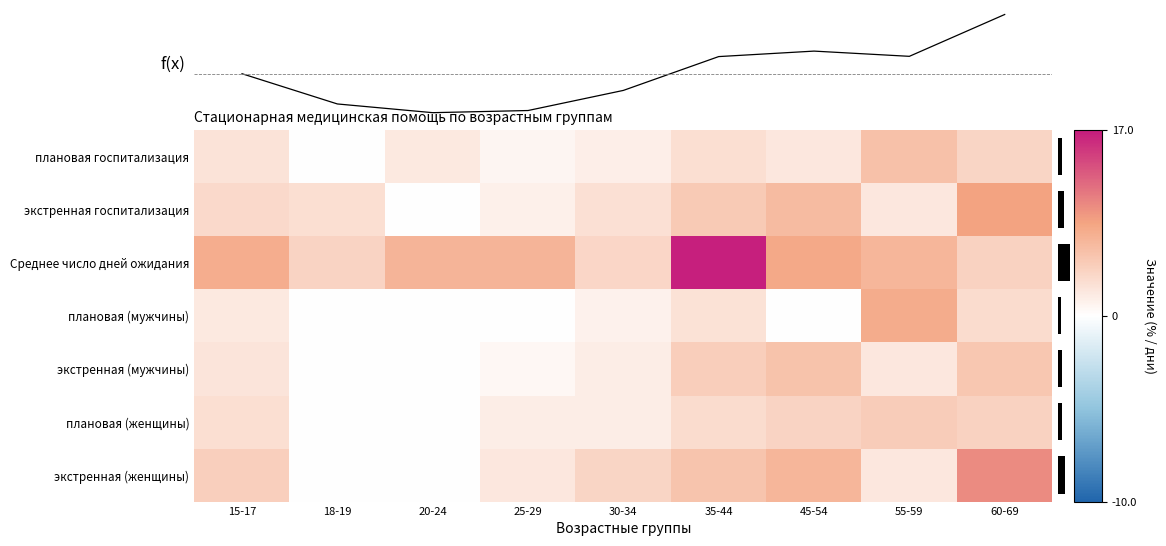

At how many categories does at least one series exceed 4?

7